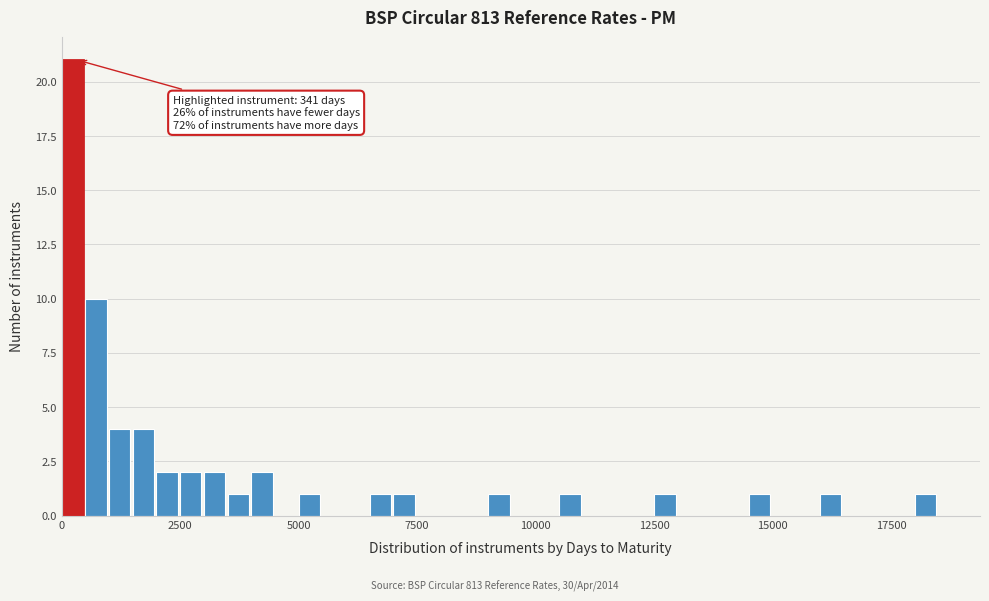

Around what value on the x-axis is the tallest bar? Give the approximate position of its centre, as read against the axis.

0